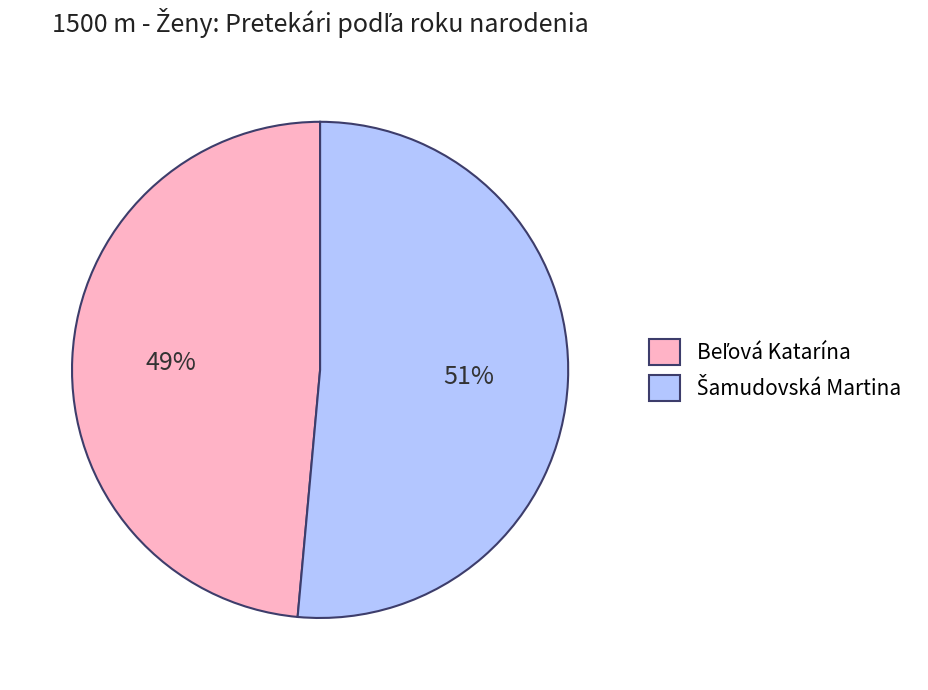

Does any single category account for the majority?

Yes